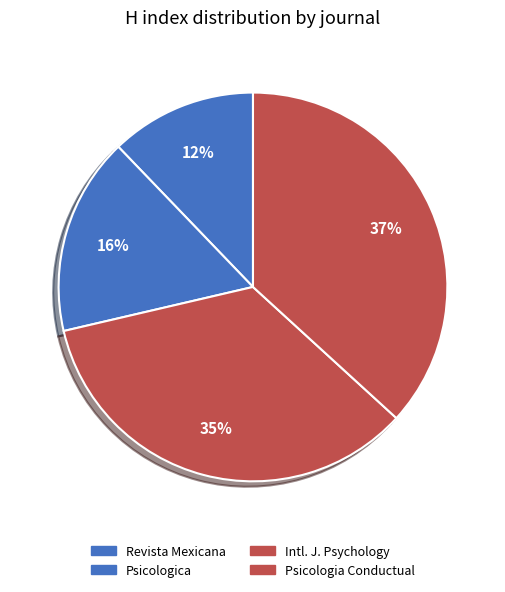

How many slices are in this pie chart?

4